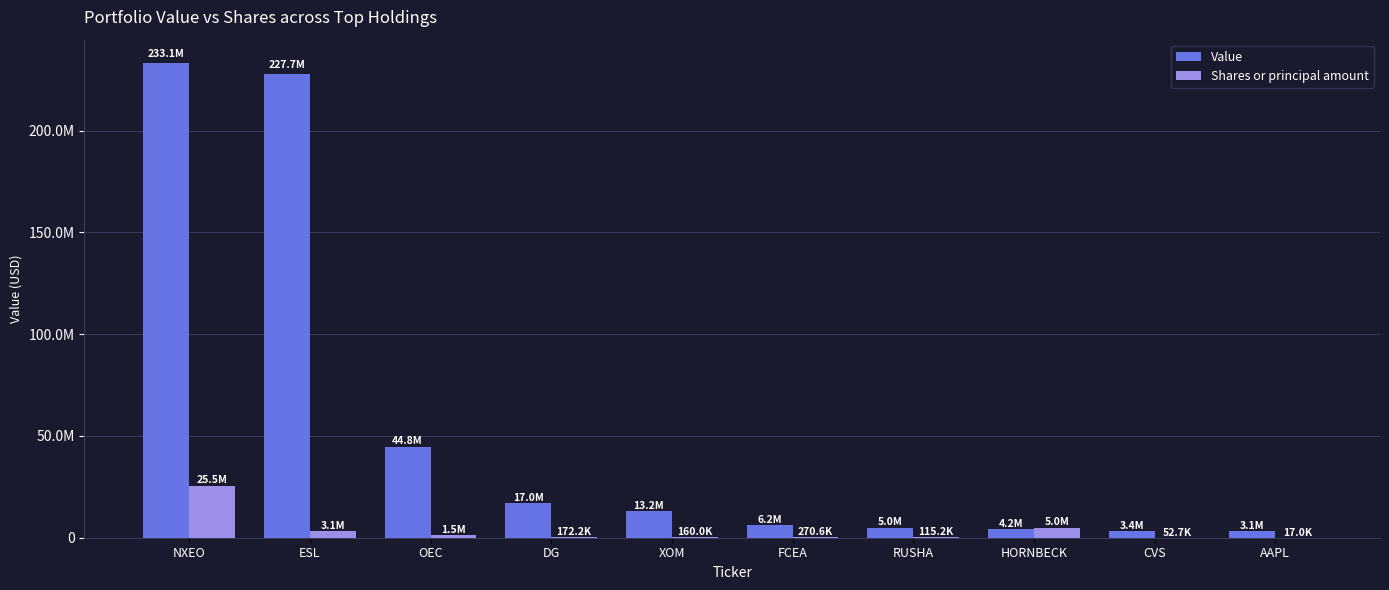

Rank the series by their average value, from lowest to highest.

Shares or principal amount, Value